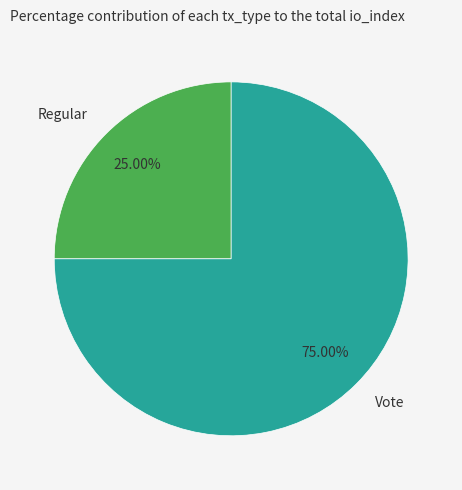

Which category has the smallest portion of the pie?

Regular